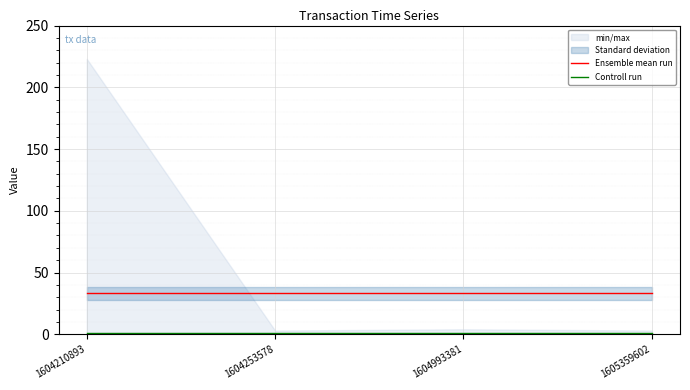

How many categories are shown in the chart?

4